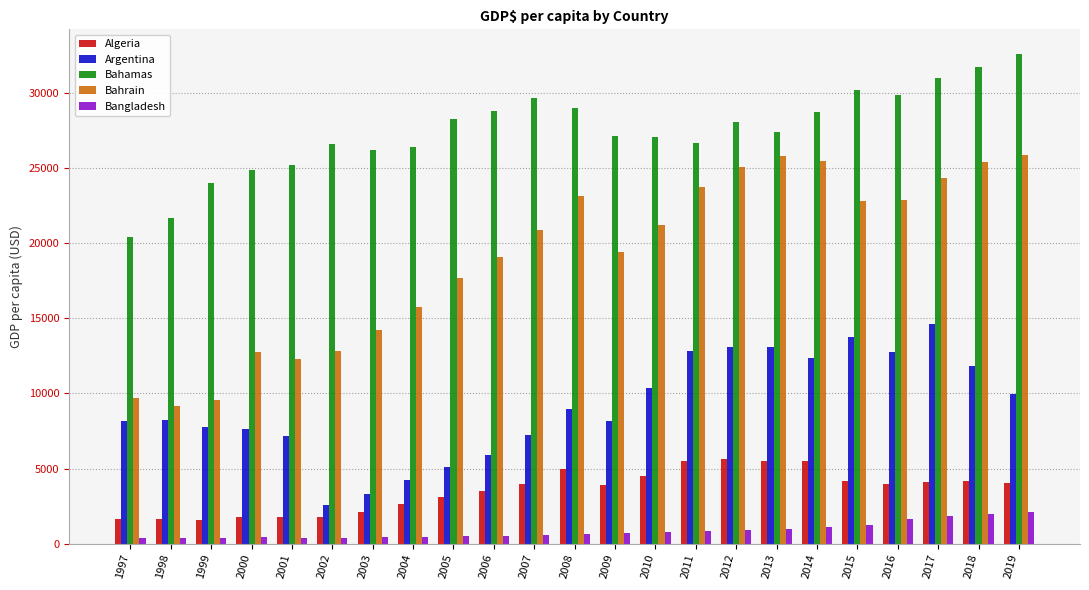

Is it true that Bahrain equals 34148.9 at 2008?

False